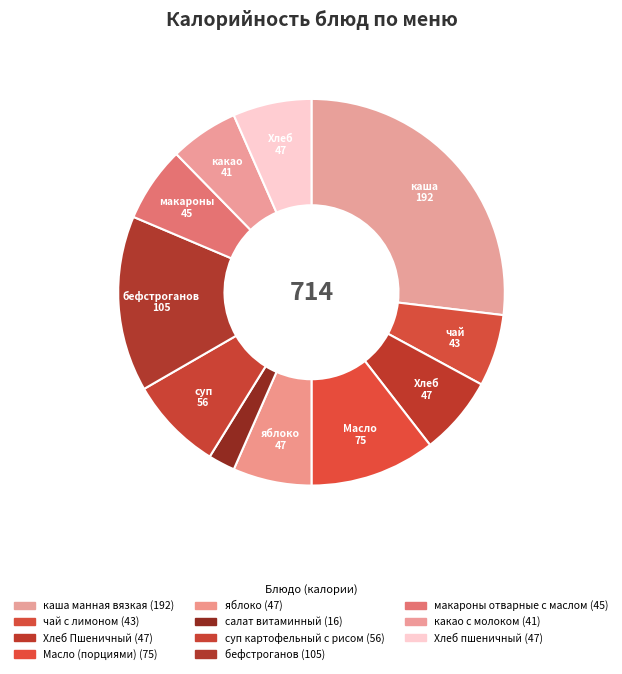

How many segments does this pie chart have?

11